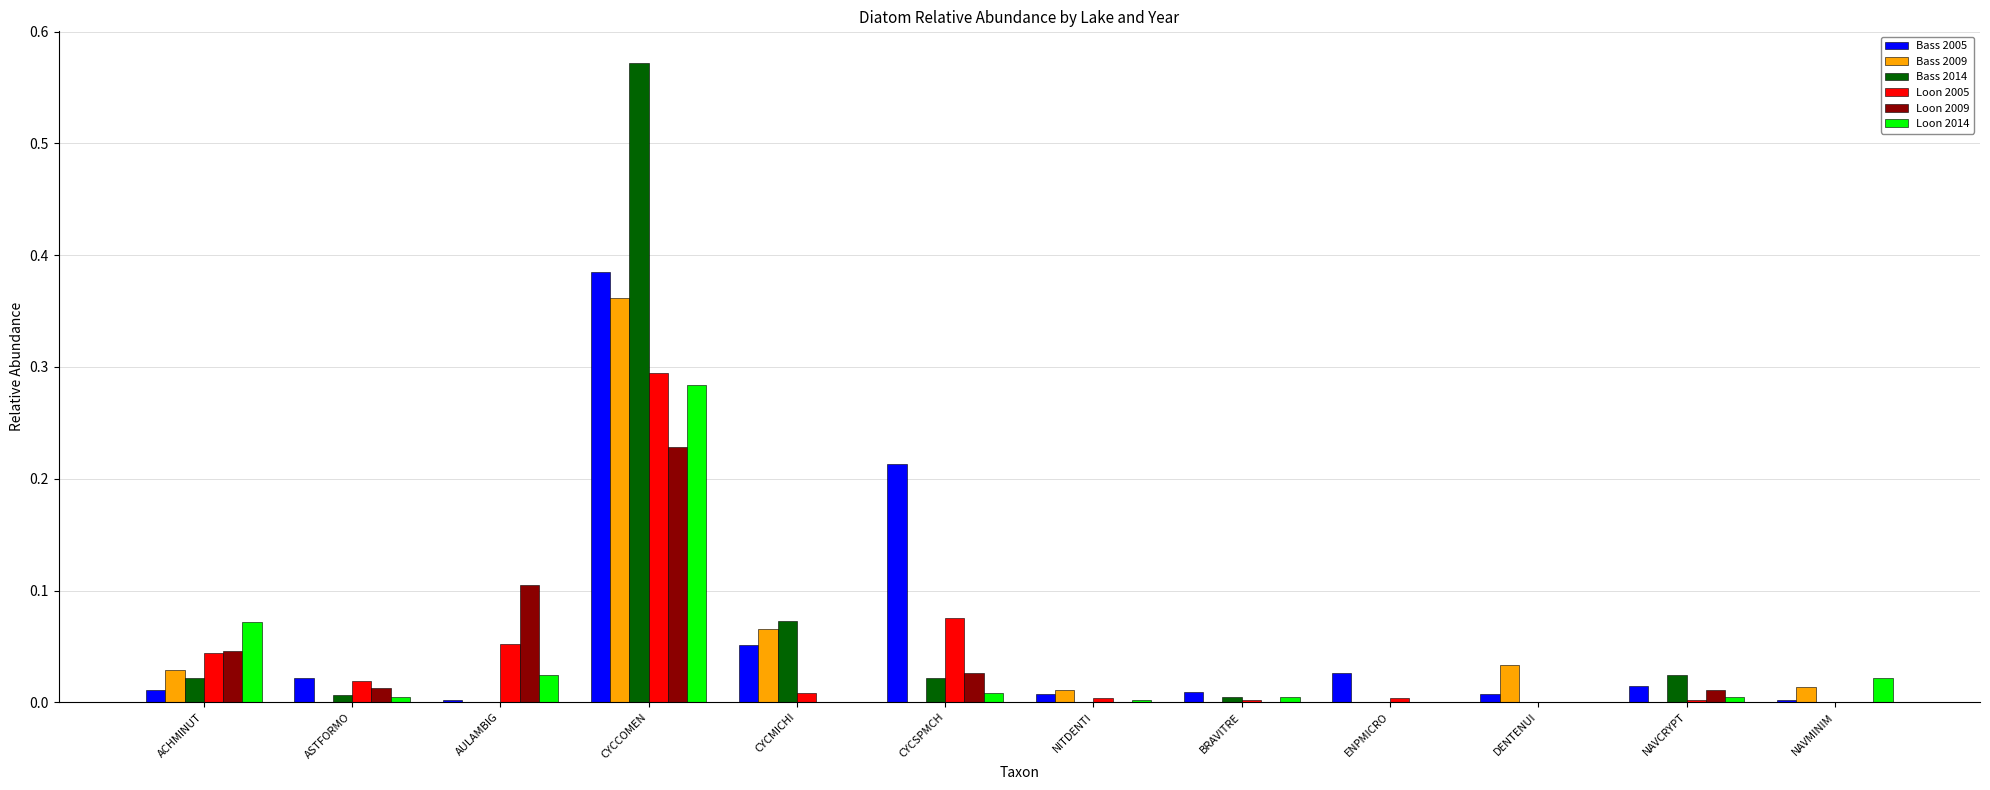

Which category has the highest value across all series?

CYCCOMEN